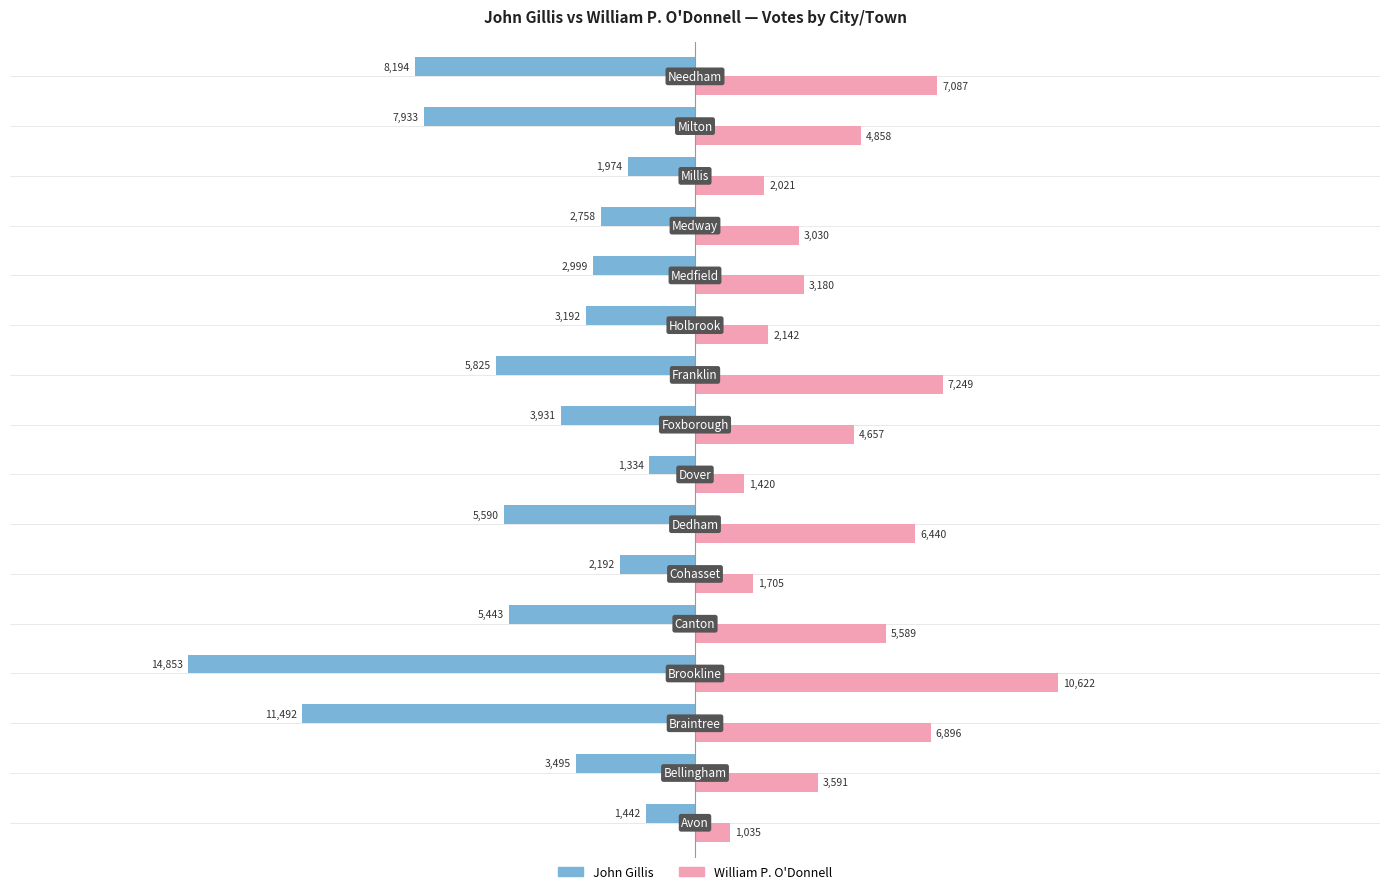

What is the highest value of the William P. O'Donnell series?

10622